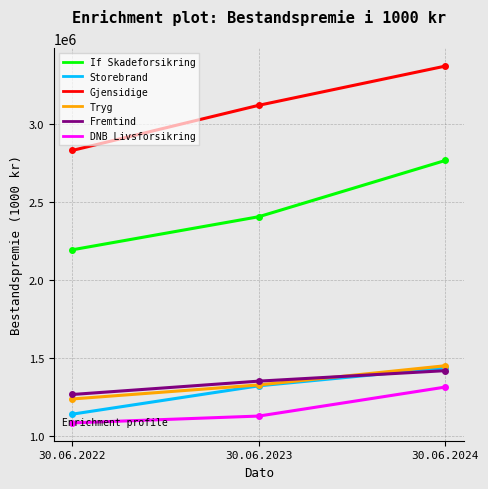

What is the average value of the Tryg series?

1336696